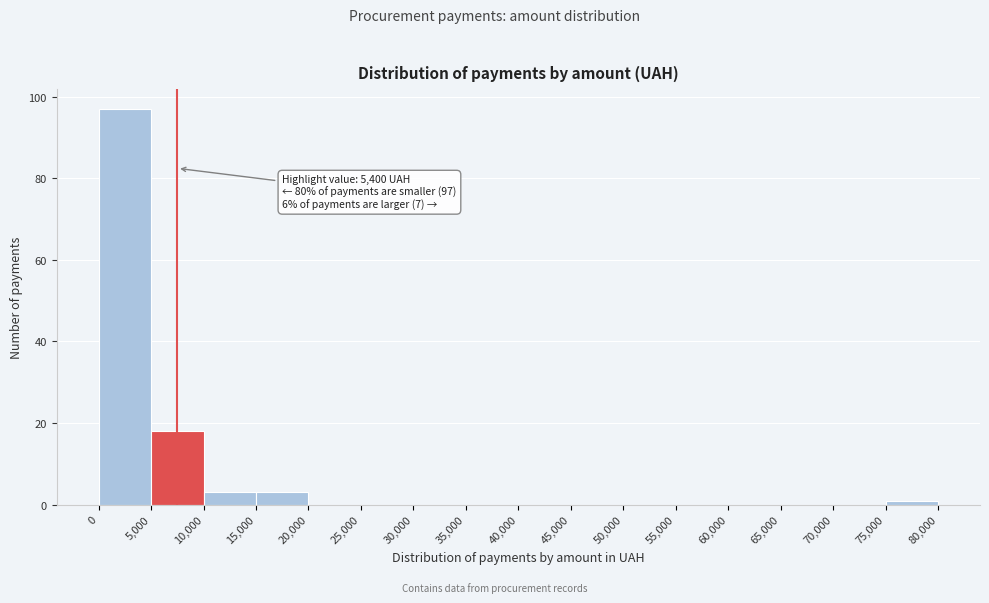

Which range on the x-axis has the tallest bar?

0 to 5,000